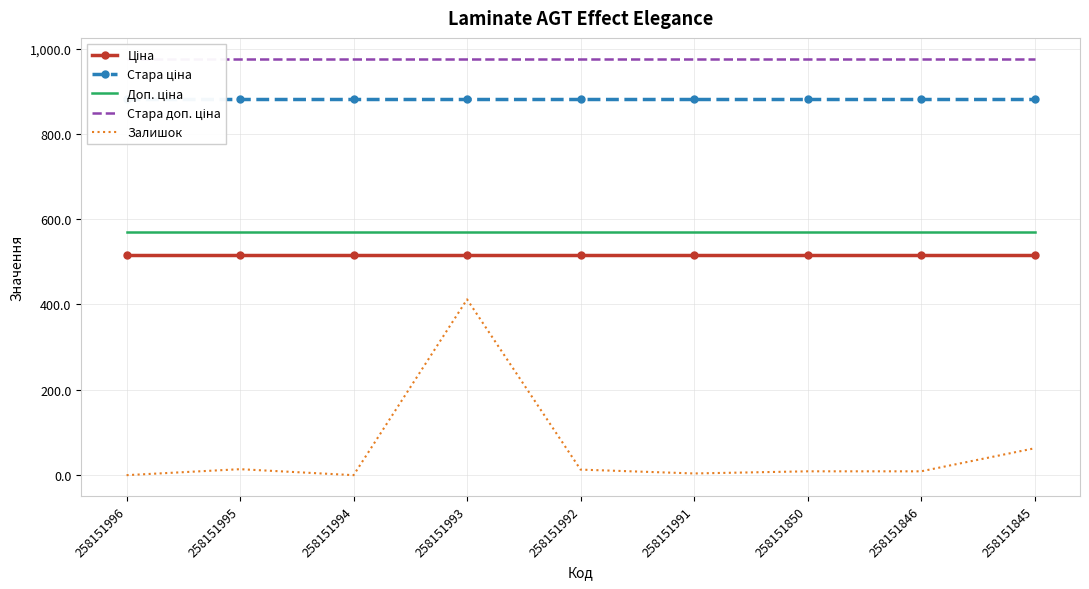

True or false: Доп. ціна has more than 0 interior local peaks.

False